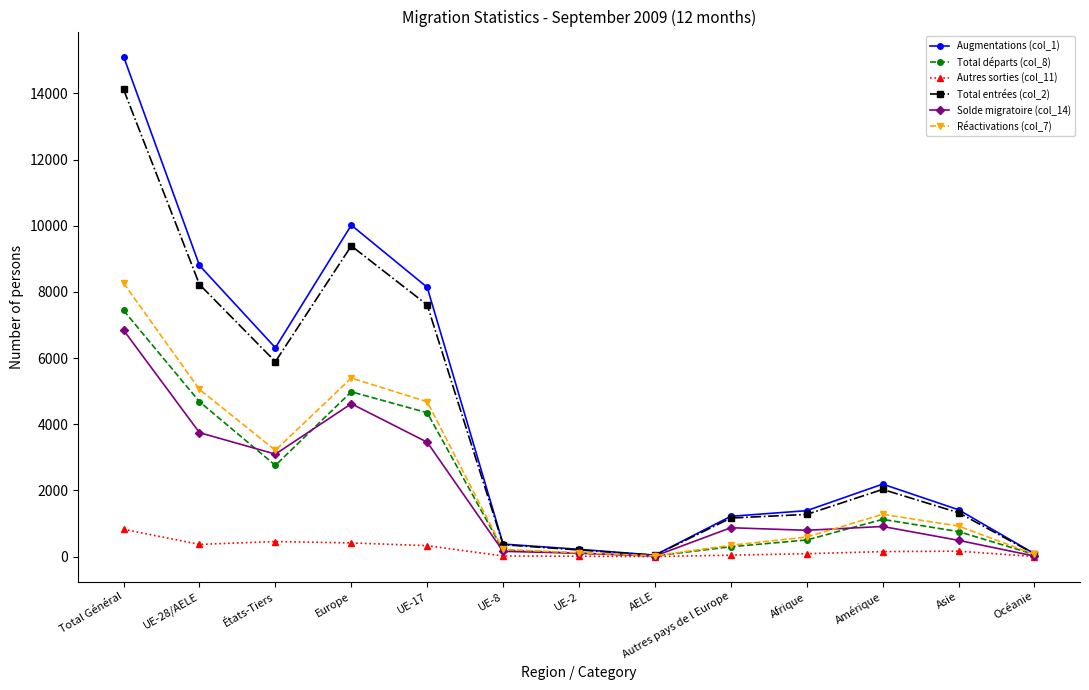

What are all the series names shown in the legend?

Augmentations (col_1), Total départs (col_8), Autres sorties (col_11), Total entrées (col_2), Solde migratoire (col_14), Réactivations (col_7)